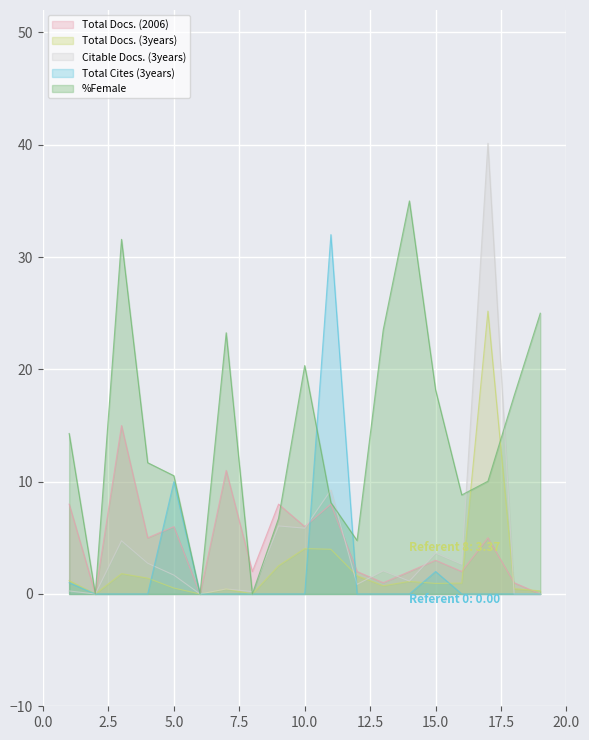

What are all the series names shown in the legend?

Total Docs. (2006), Total Docs. (3years), Citable Docs. (3years), Total Cites (3years), %Female